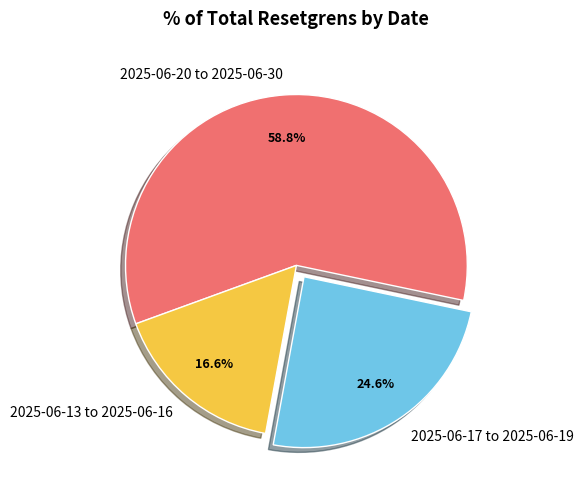

Does any single category account for the majority?

Yes